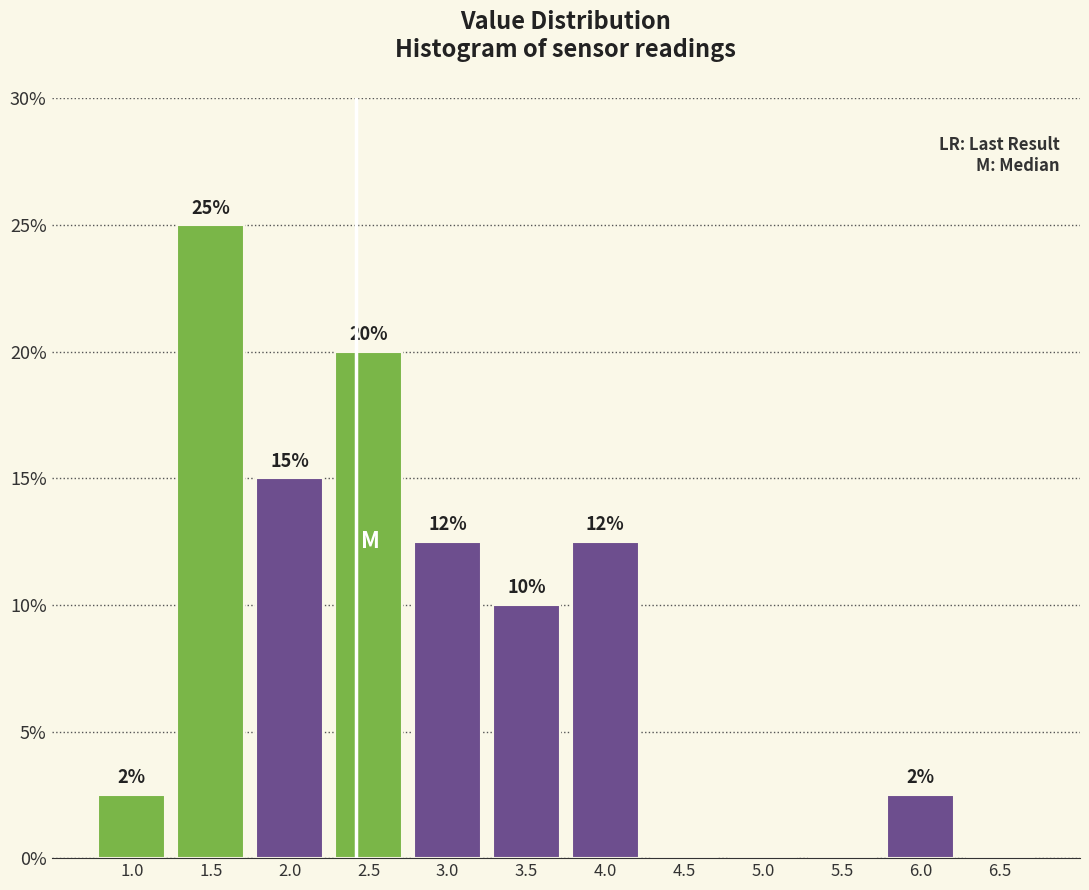

Between 6.5 and 2.0, which is larger?

2.0